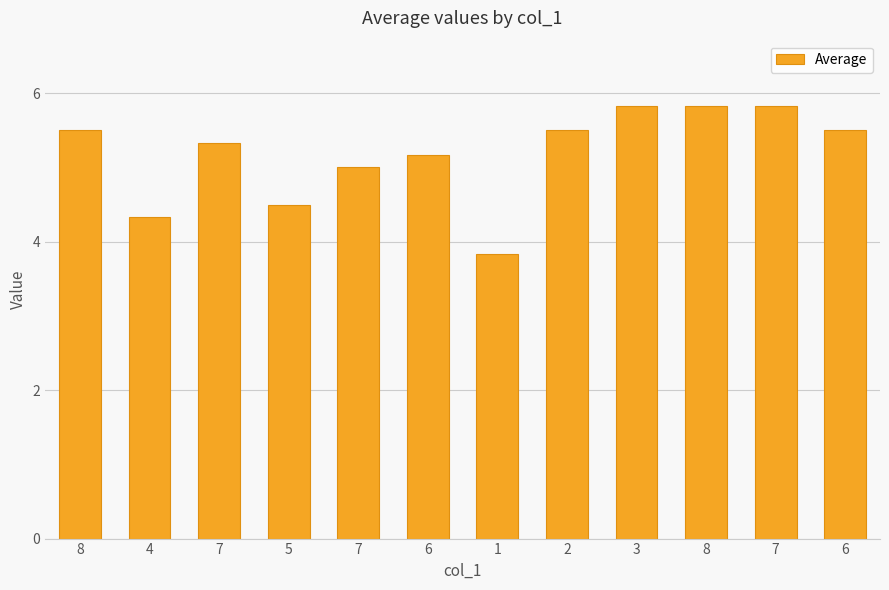

Approximately how many times larger is the value at 6 compared to 3?

0.9